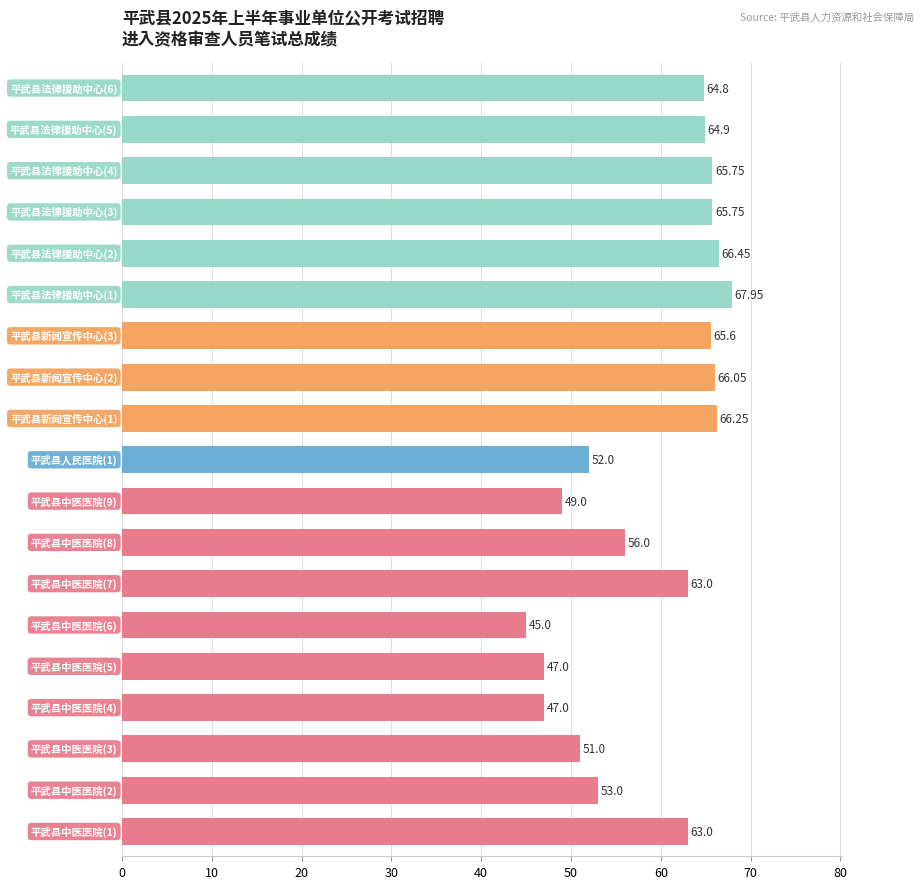

How many series are shown in this chart?

1